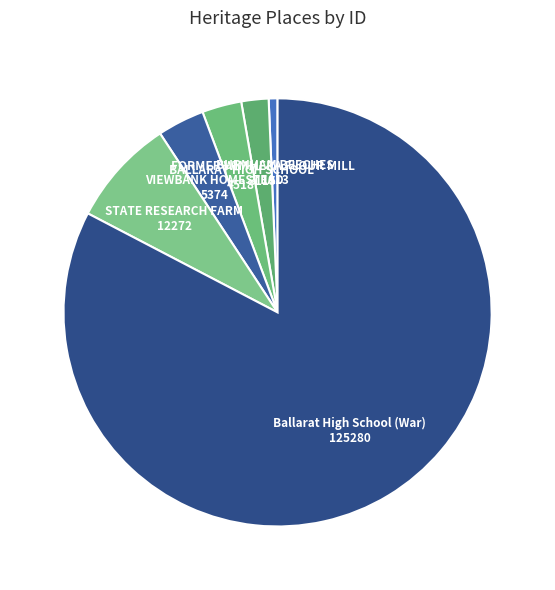

How many segments does this pie chart have?

6